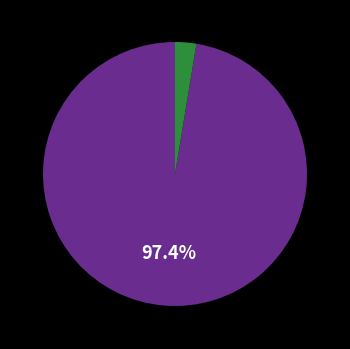

To the nearest percent, what is the average slice percentage?

50%